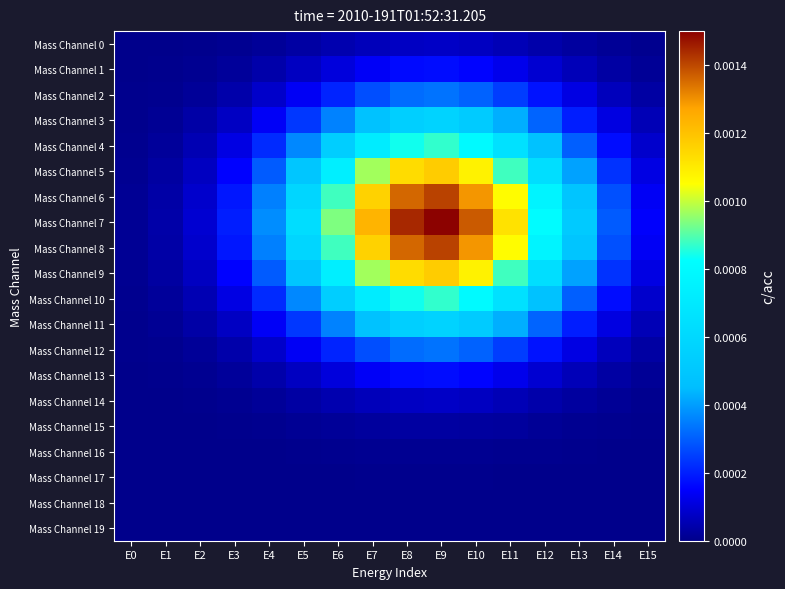

Which series has the largest range (max minus min)?

Mass Channel 7